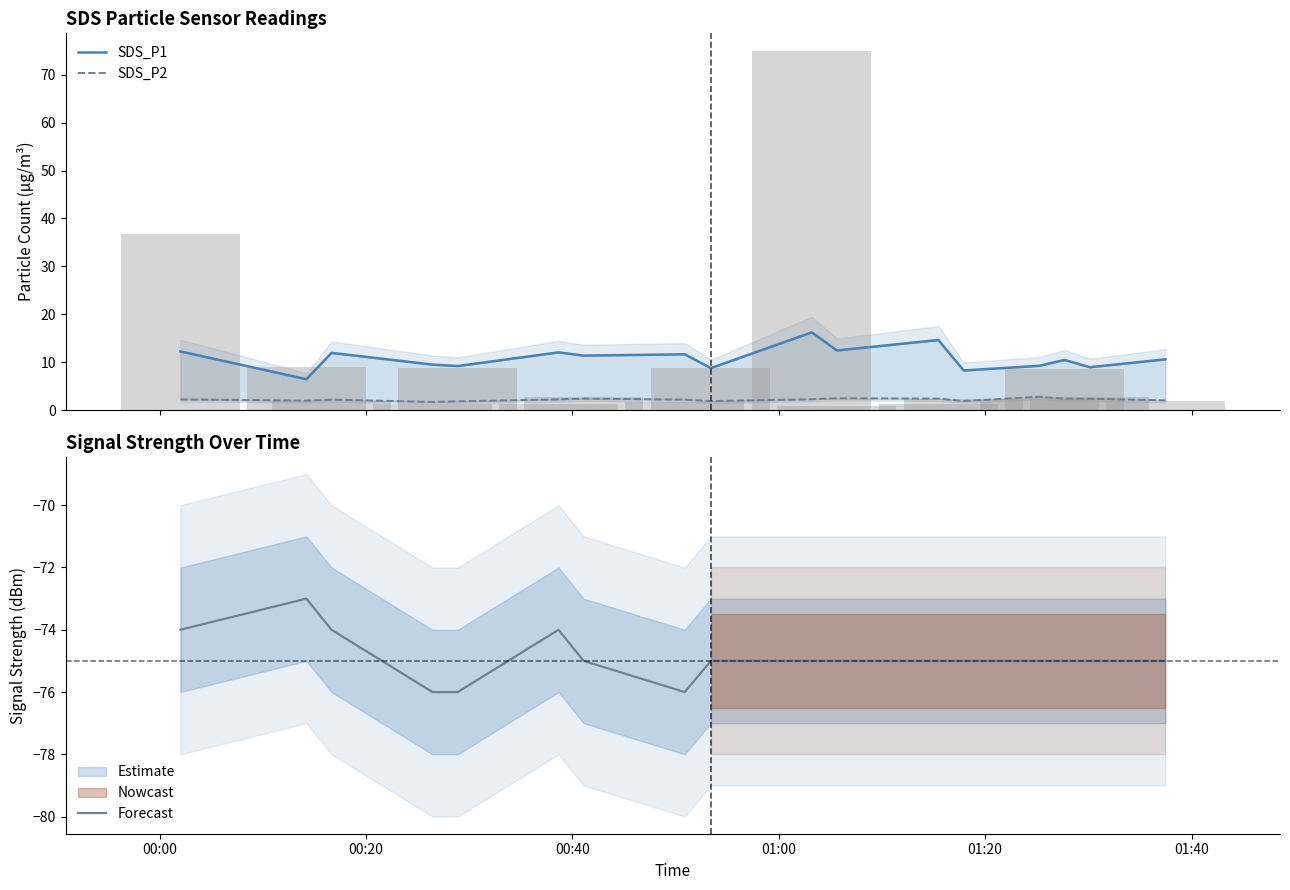

Reading right to left, extract all data points from this chart.

SDS_P1: 10.6	8.9	10.5	9.2	8.3	14.6	12.4	16.2	8.8	11.7	11.4	12.1	9.2	9.5	11.9	6.5	12.2
SDS_P2: 2.0	2.4	2.4	2.8	1.9	2.4	2.5	2.3	1.9	2.2	2.4	2.2	1.8	1.7	2.2	2.0	2.2
Signal: -75.0	-75.0	-75.0	-75.0	-75.0	-75.0	-75.0	-75.0	-75.0	-76.0	-75.0	-74.0	-76.0	-76.0	-74.0	-73.0	-74.0